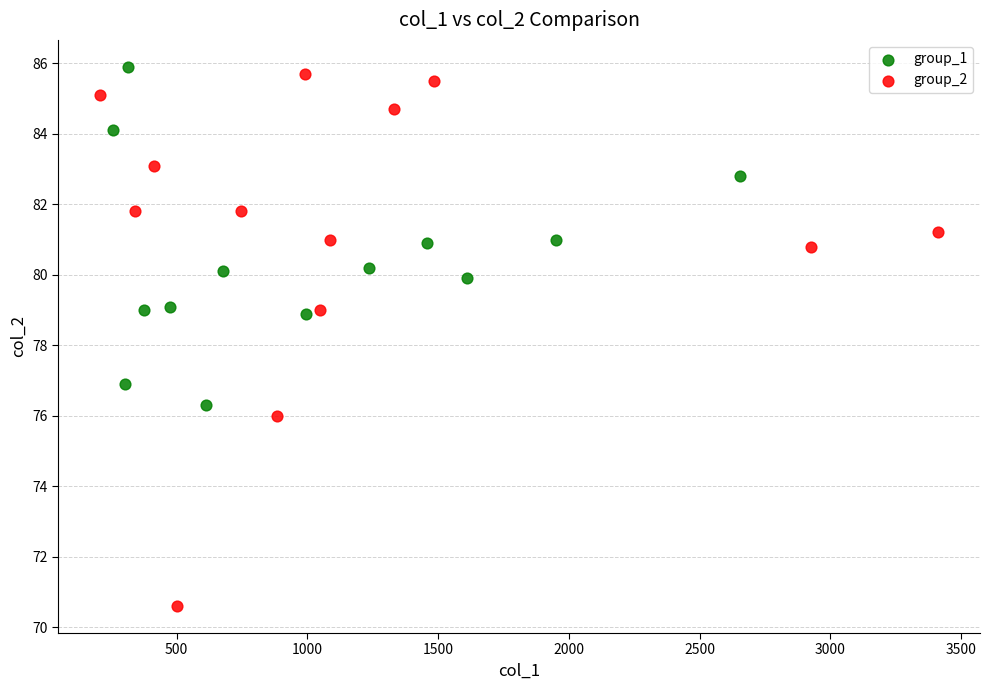

Which series has the widest spread of Y values?

group_2